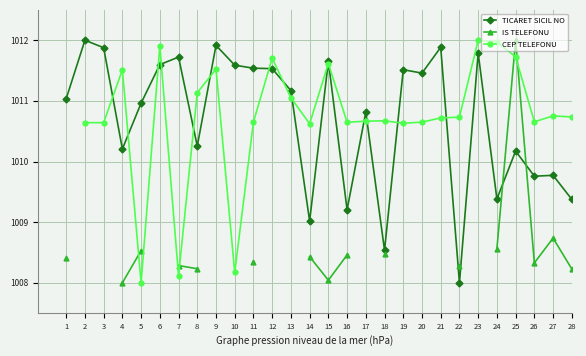

Rank the series by their maximum value, from highest to lowest.

TICARET SICIL NO, IS TELEFONU, CEP TELEFONU